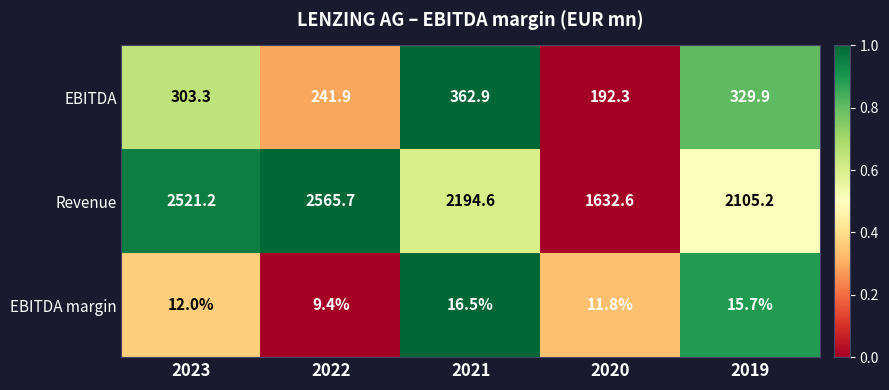

The Revenue series shows 1414.3 at 2021. True or false?

False